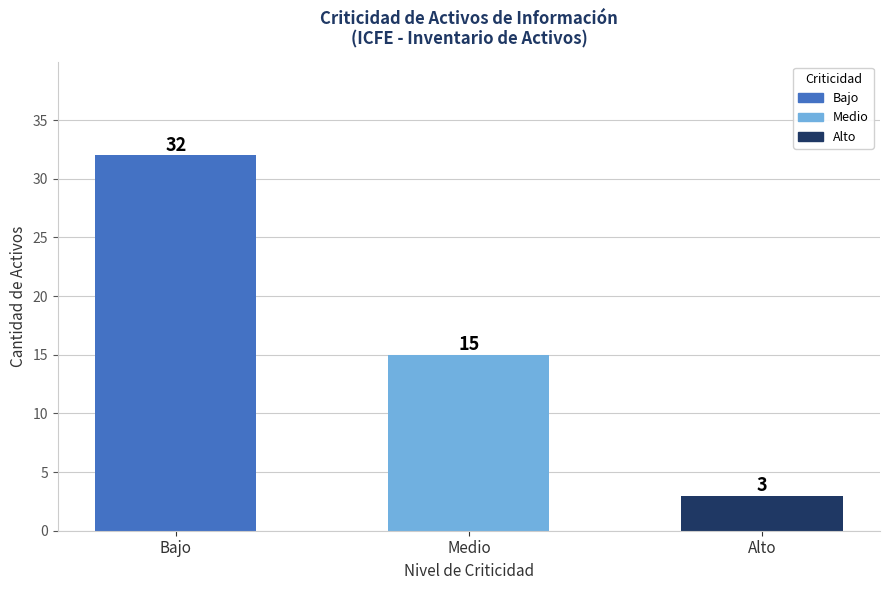

Count the number of categories in the chart.

3